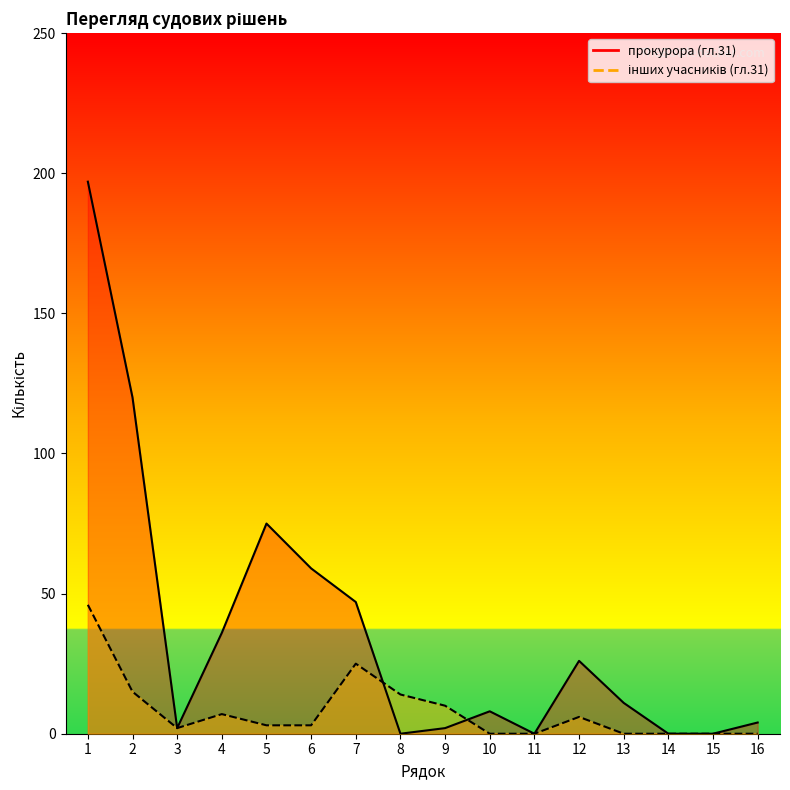

After their last crossing, which series has the higher values: прокурора (гл.31) or інших учасників (гл.31)?

прокурора (гл.31)